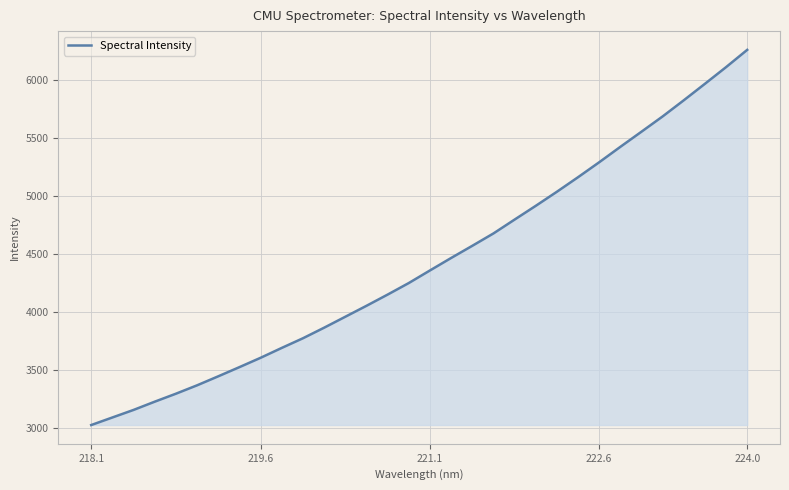

What is the greatest value displayed?

6257.3